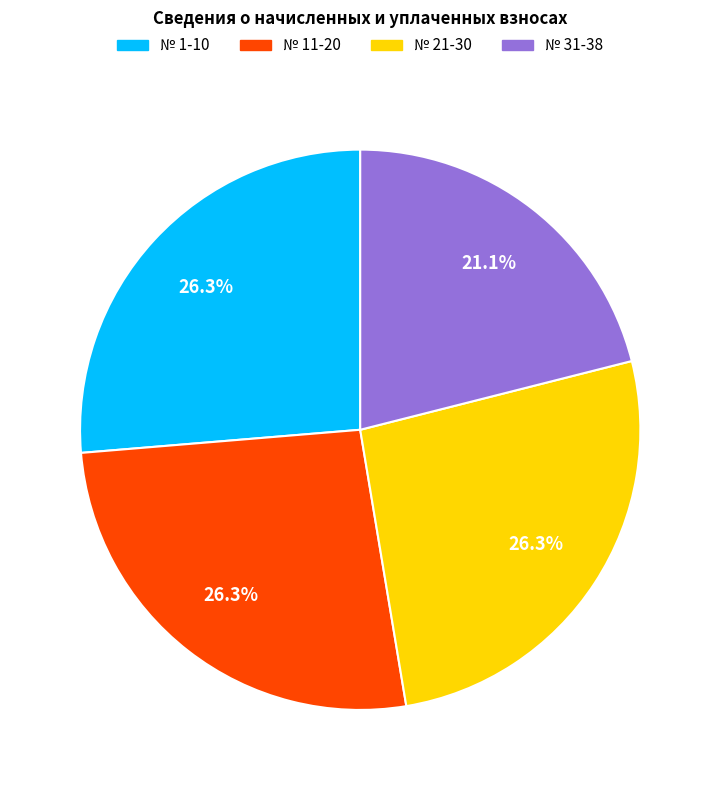

Is there any slice that represents more than half of the pie?

No